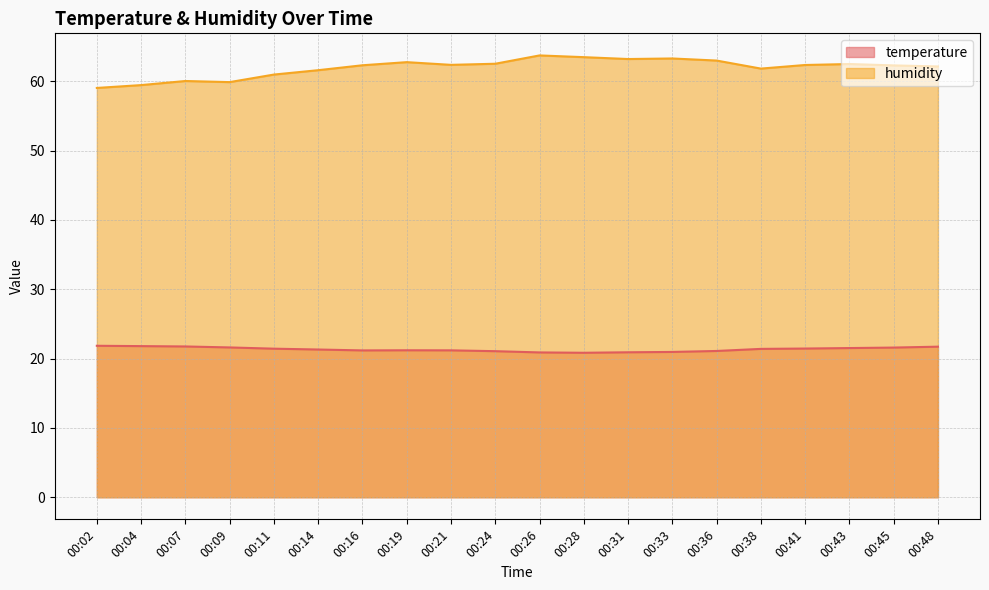

True or false: temperature and humidity intersect in this chart.

False